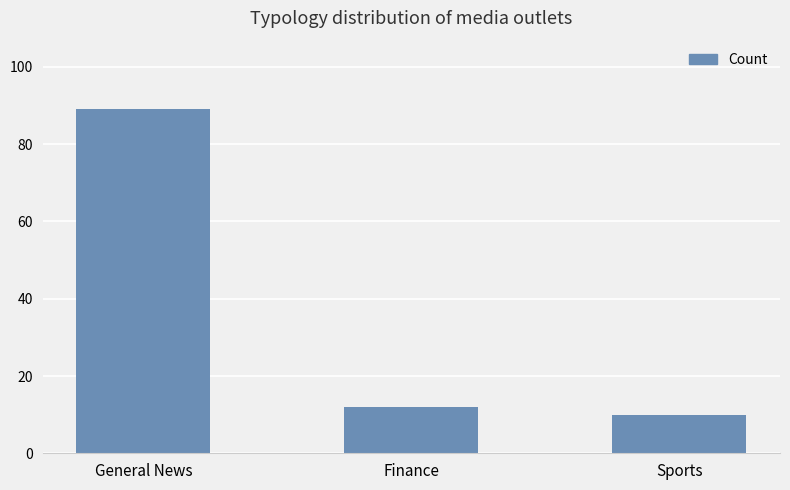

Reading left to right, transcribe all the data shown in this chart.

89	12	10